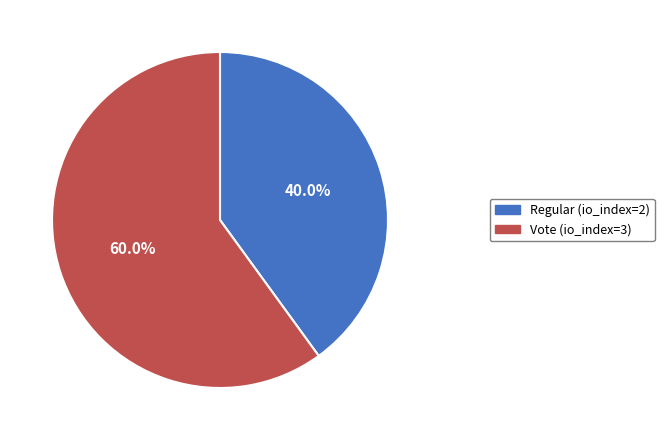

How much of the chart is everything except Vote (io_index=3)?

40.0%